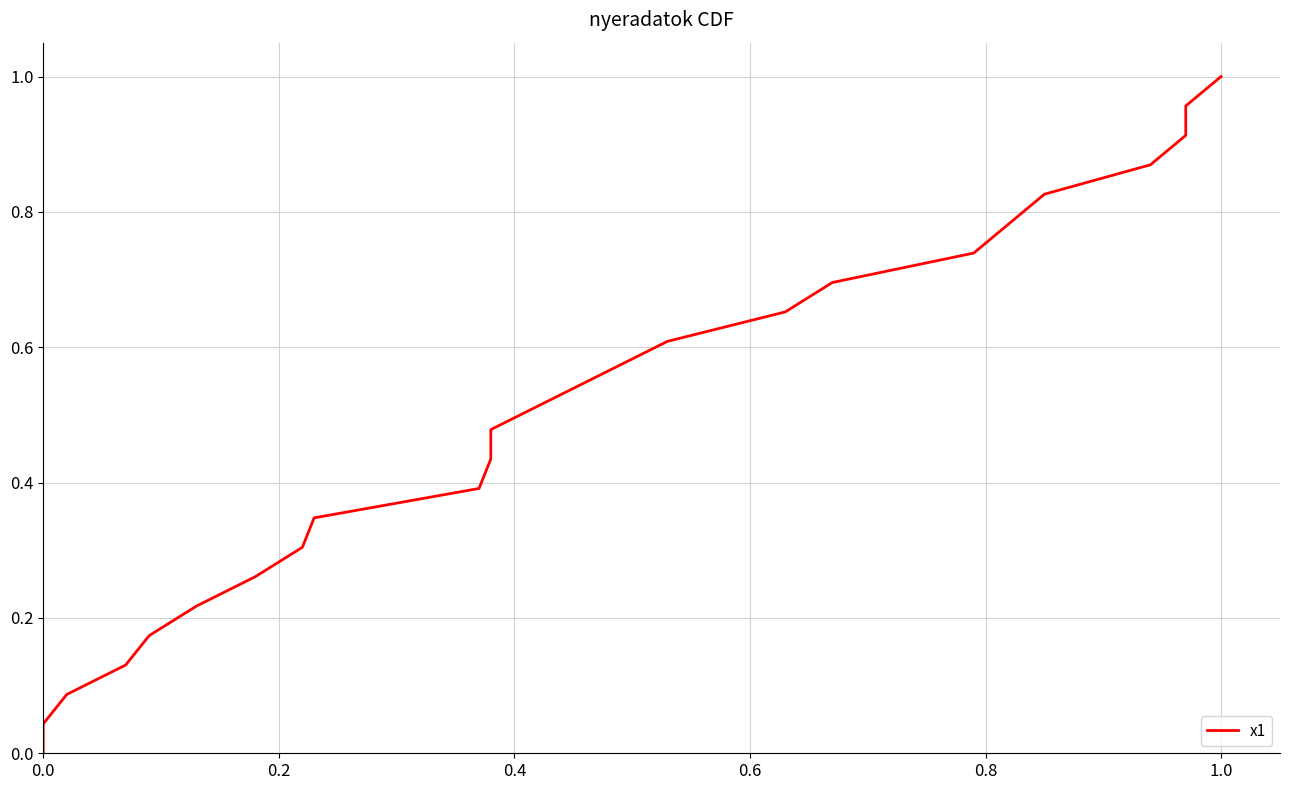

How many series are shown in this chart?

1